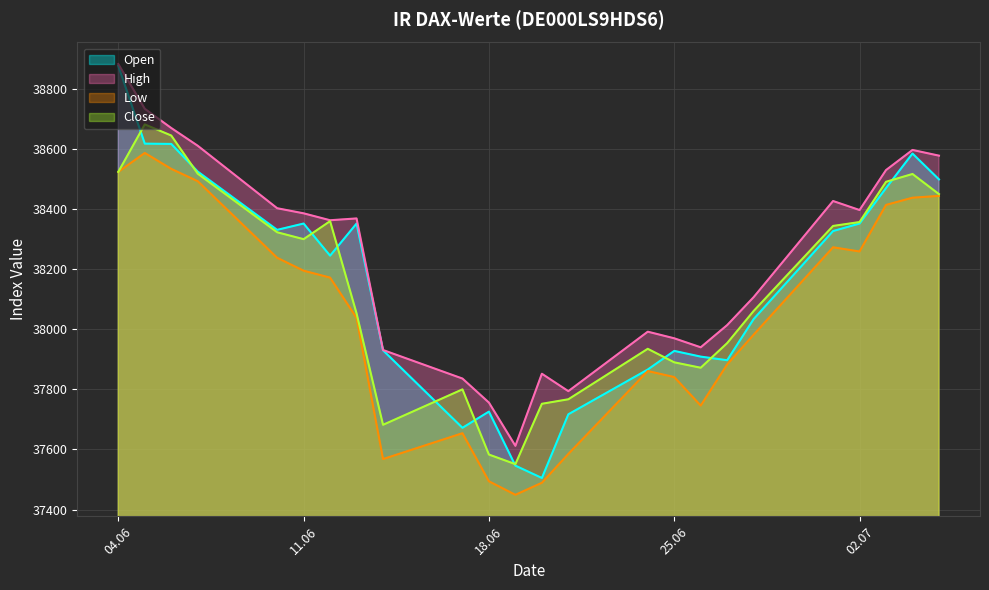

Which series has the largest total across all categories?

High